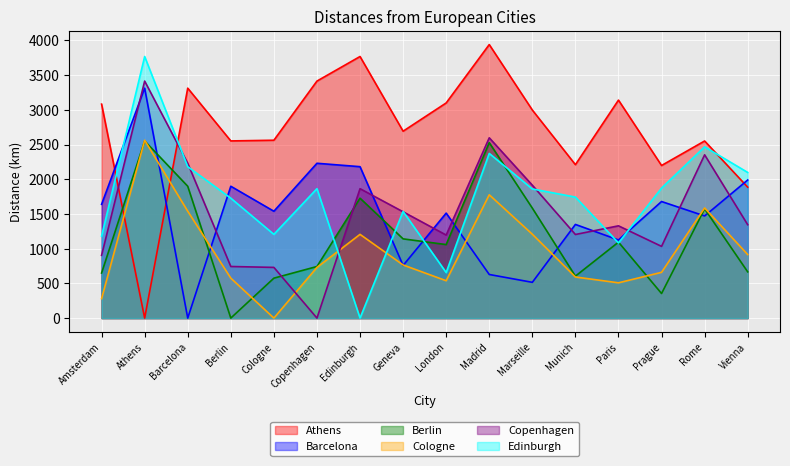

True or false: Barcelona has a value of 1349 at Munich.

True